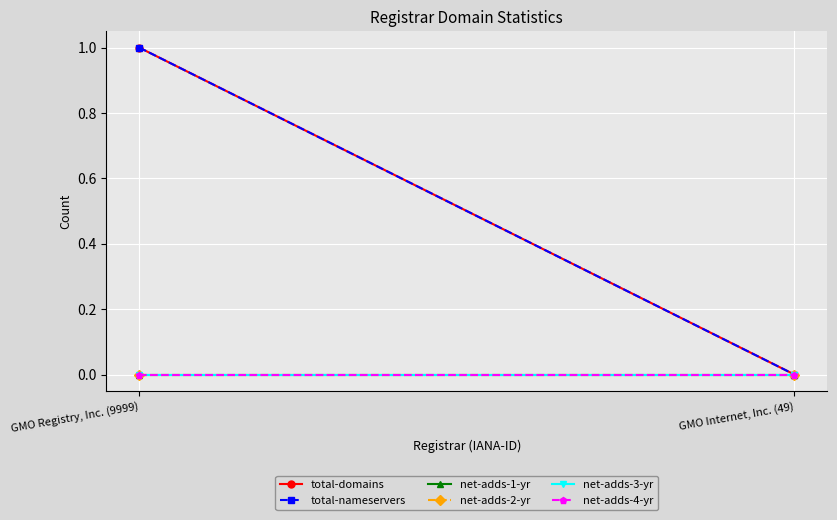

What is the approximate value of total-domains at GMO Registry, Inc. (9999)?

1